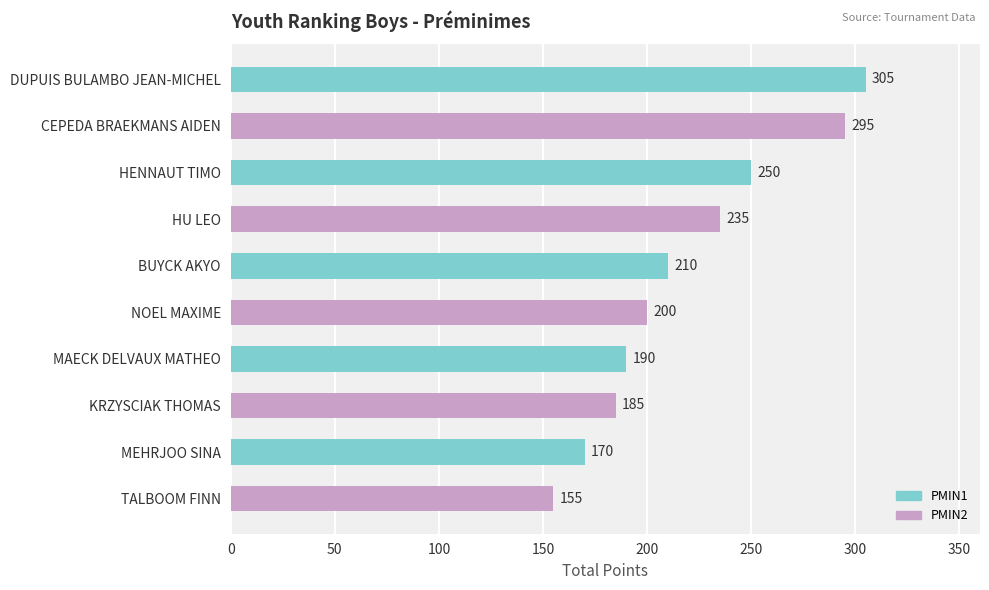

What is the maximum value shown in the chart?

305